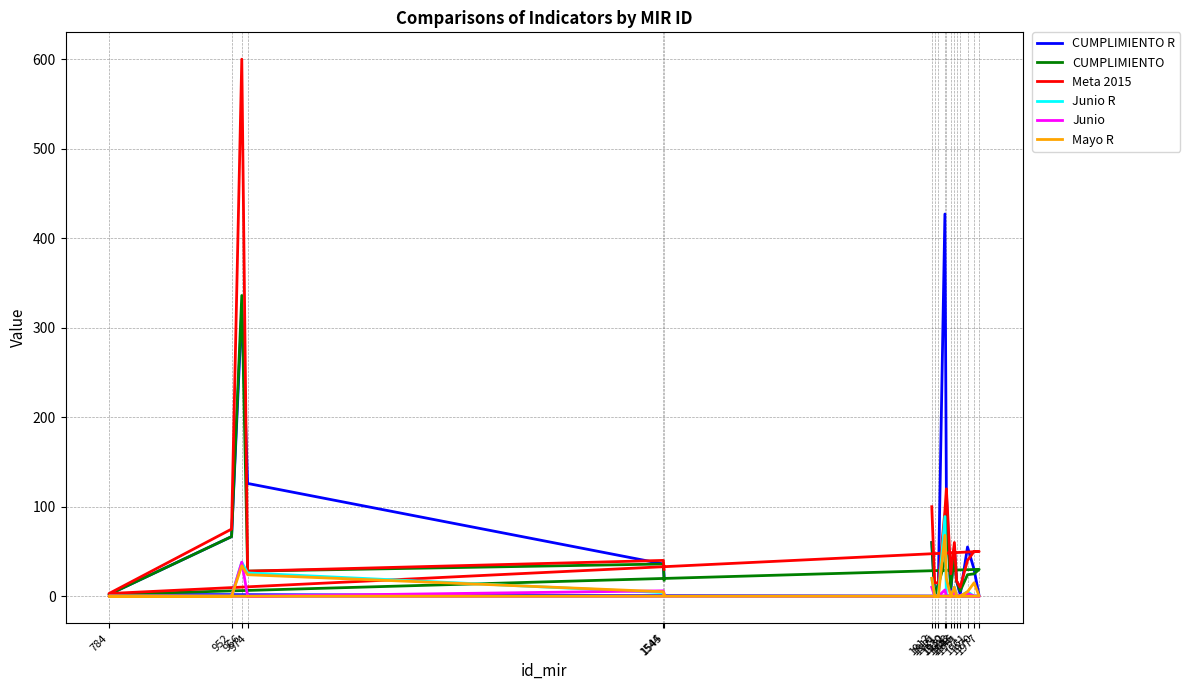

What is the difference between the maximum and minimum values in the Meta 2015 series?

597.0